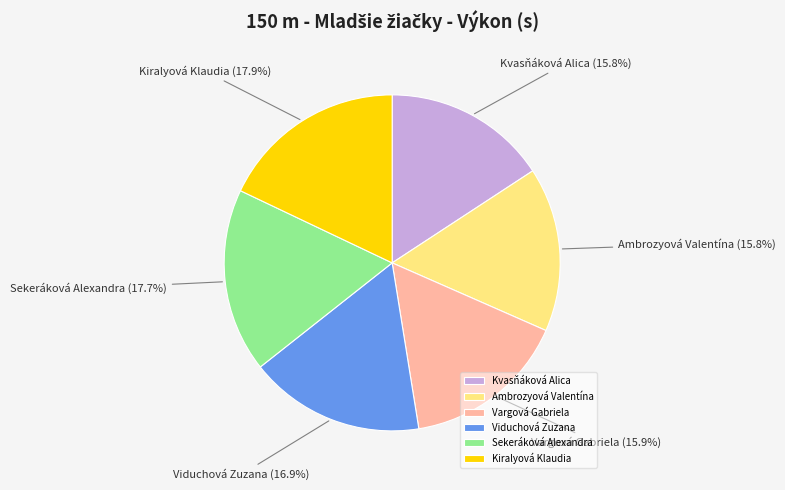

Is the sum of Kvasňáková Alica and Vargová Gabriela greater than half?

No